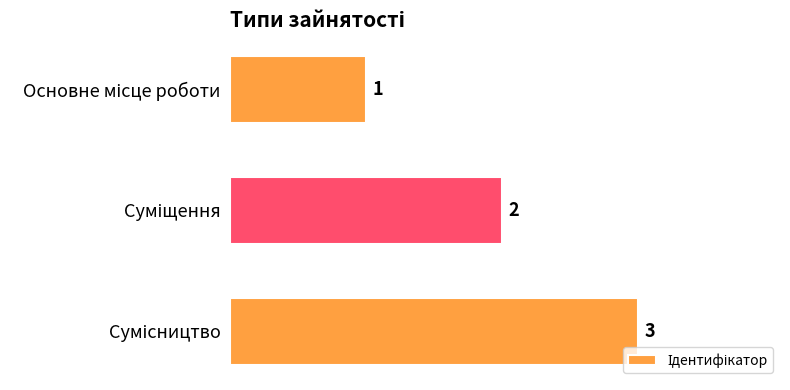

What is the sum of all values?

6